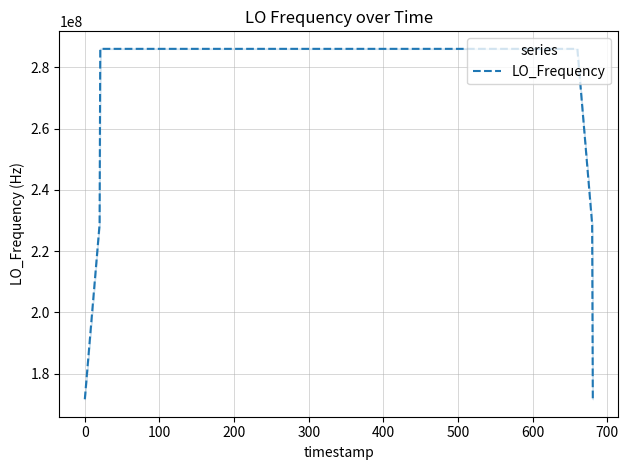

Does the chart have visible grid lines?

Yes